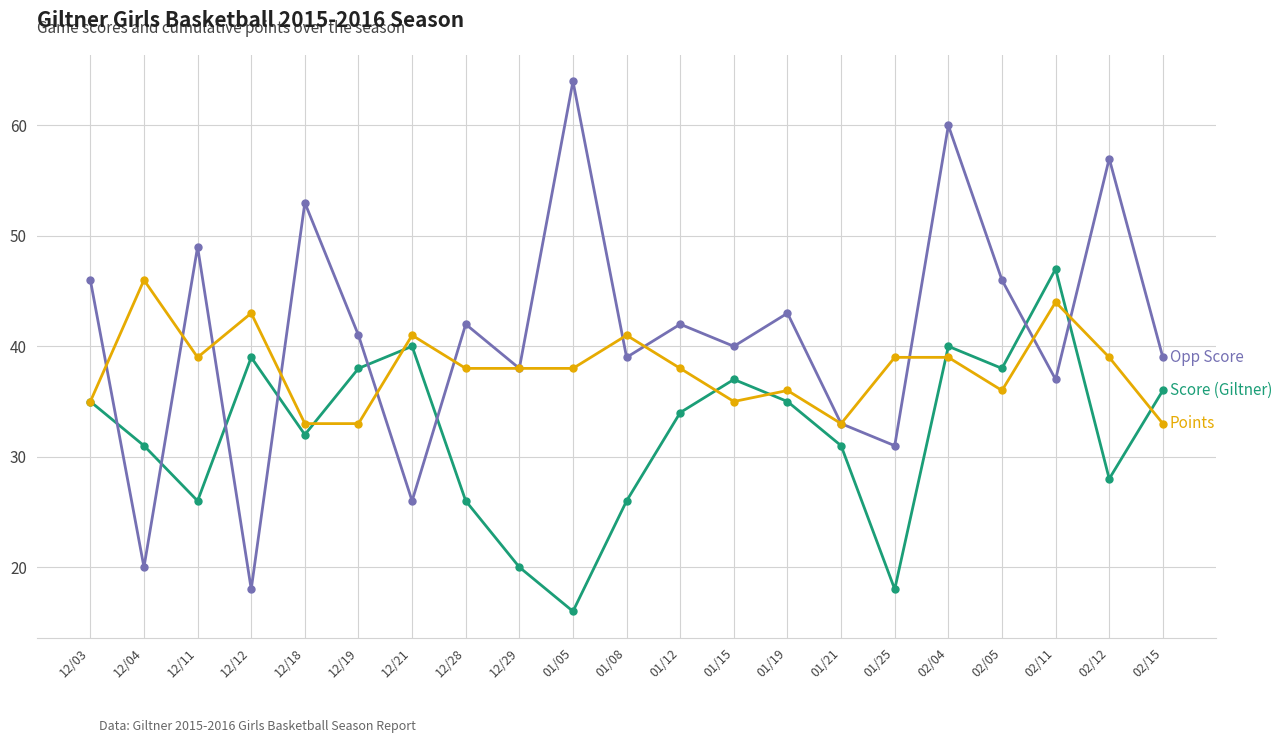

What is the minimum value shown in the chart?

16